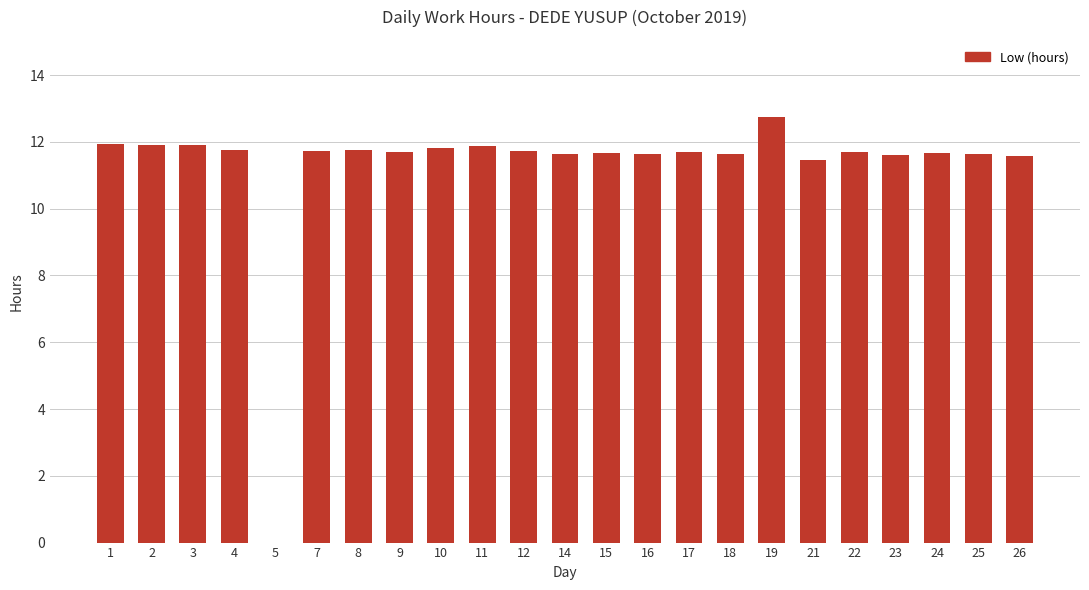

Are the bars grouped side by side (vs. stacked)?

No